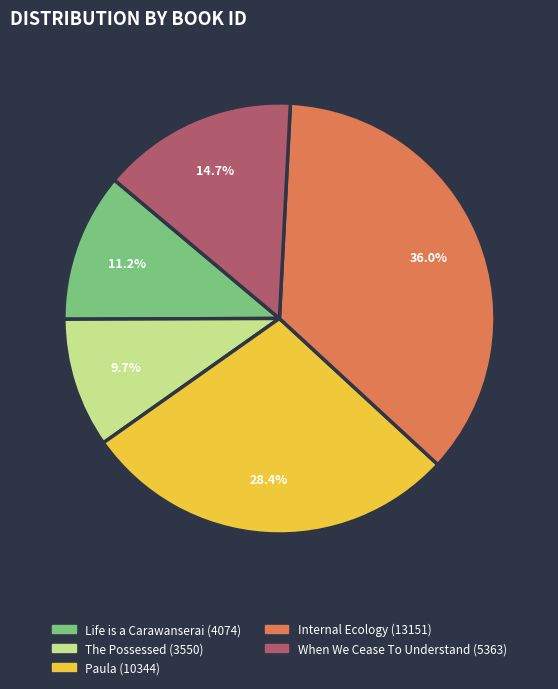

What portion of the pie excludes Internal Ecology (13151)?

64.0%